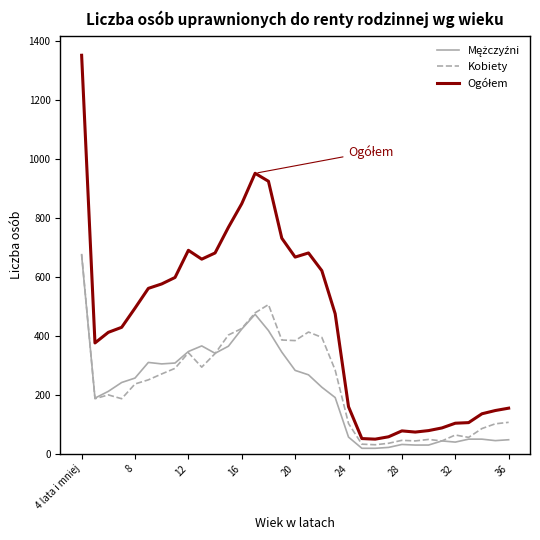

What is the greatest value displayed?

1351